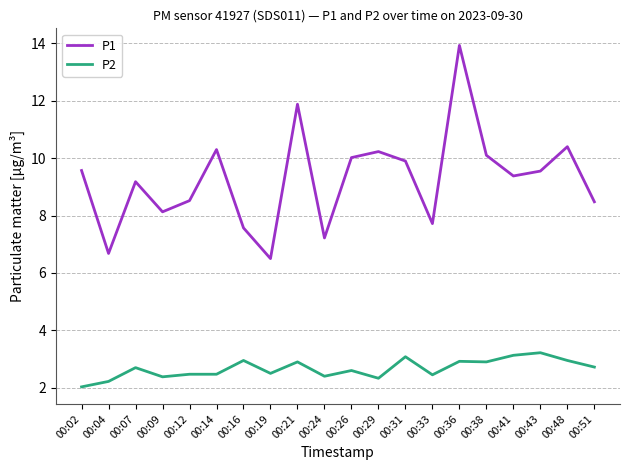

True or false: P2 and P1 intersect in this chart.

False